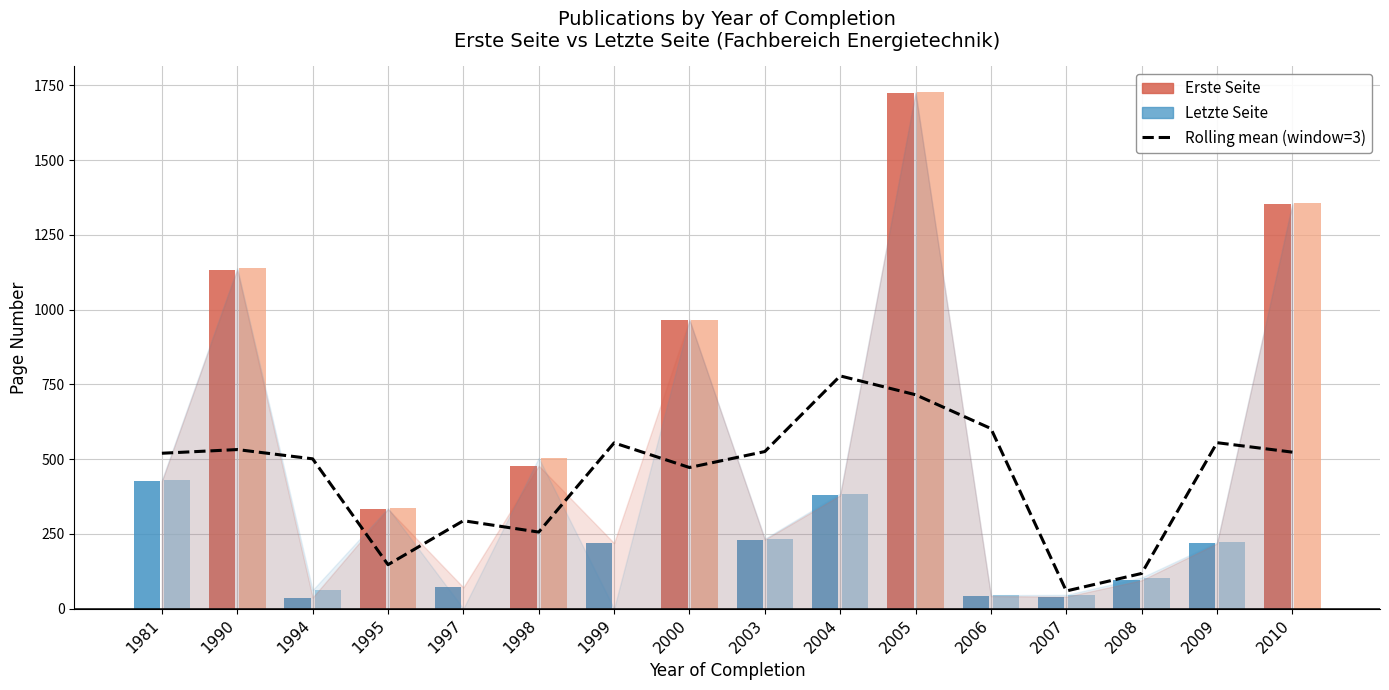

What is the change in value from 1994 to 2009?

+54.0